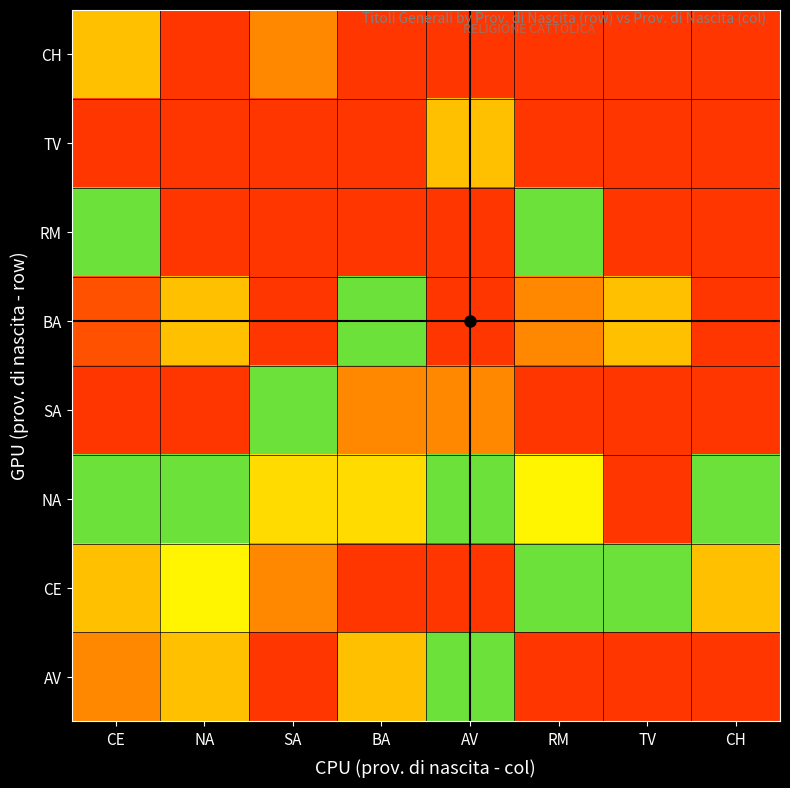

At how many categories does at least one series exceed 21?

8